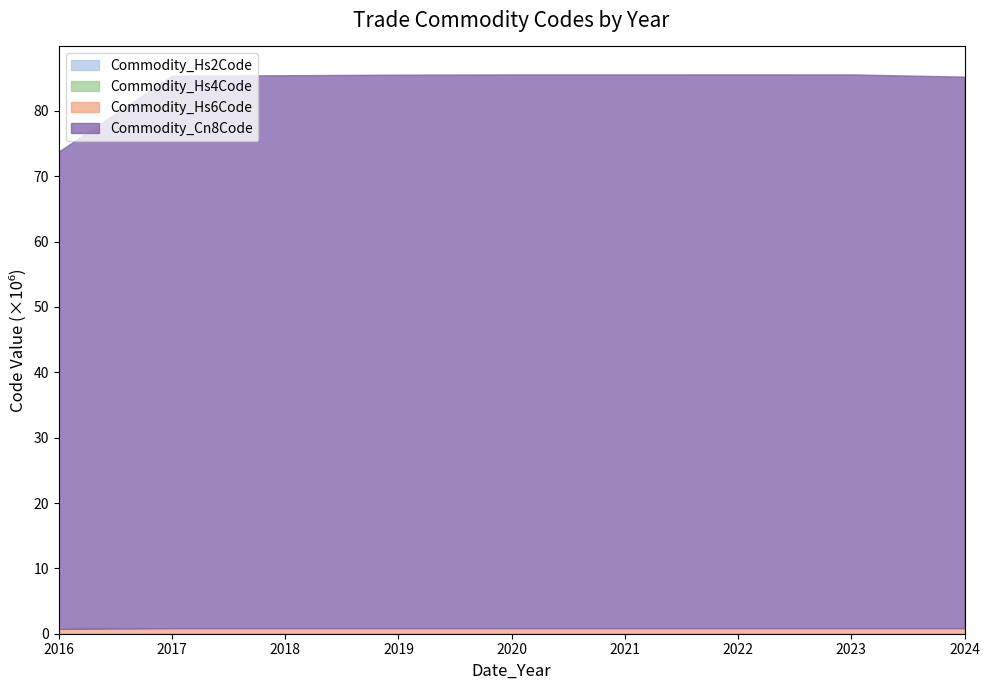

How many series are shown in this chart?

4